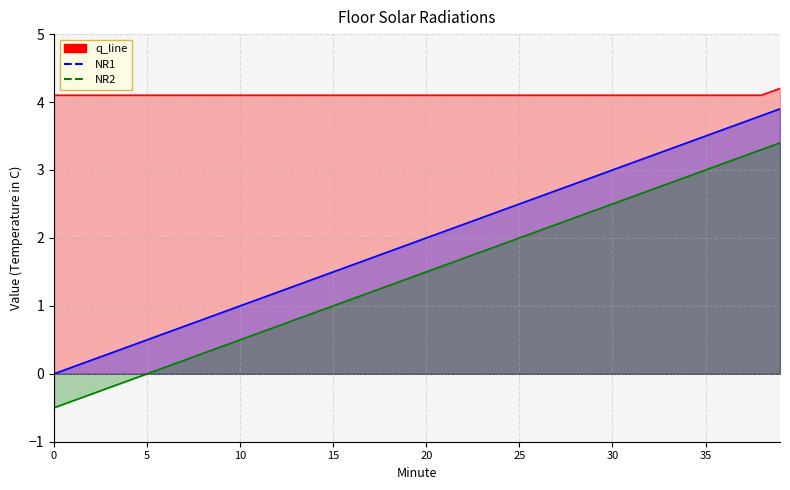

What is the spread (max minus min) of values at 10?

3.6